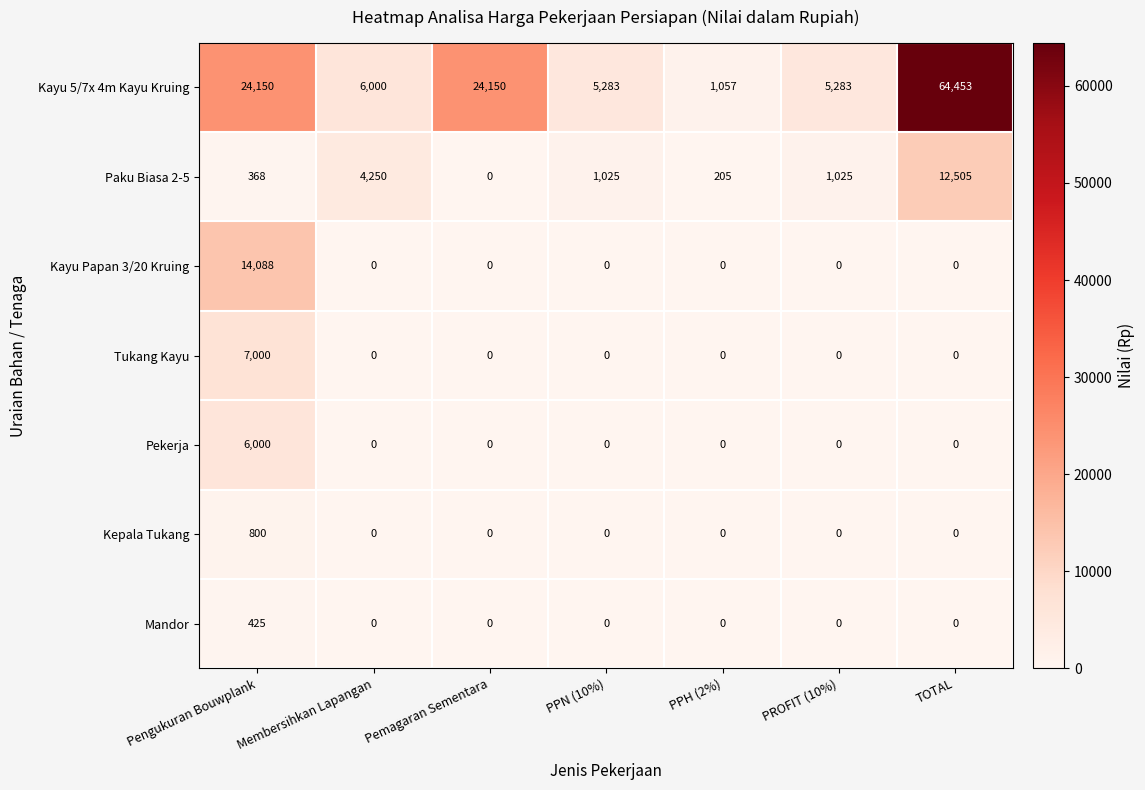

Which series changed the most between PROFIT (10%) and TOTAL?

Kayu 5/7x 4m Kayu Kruing